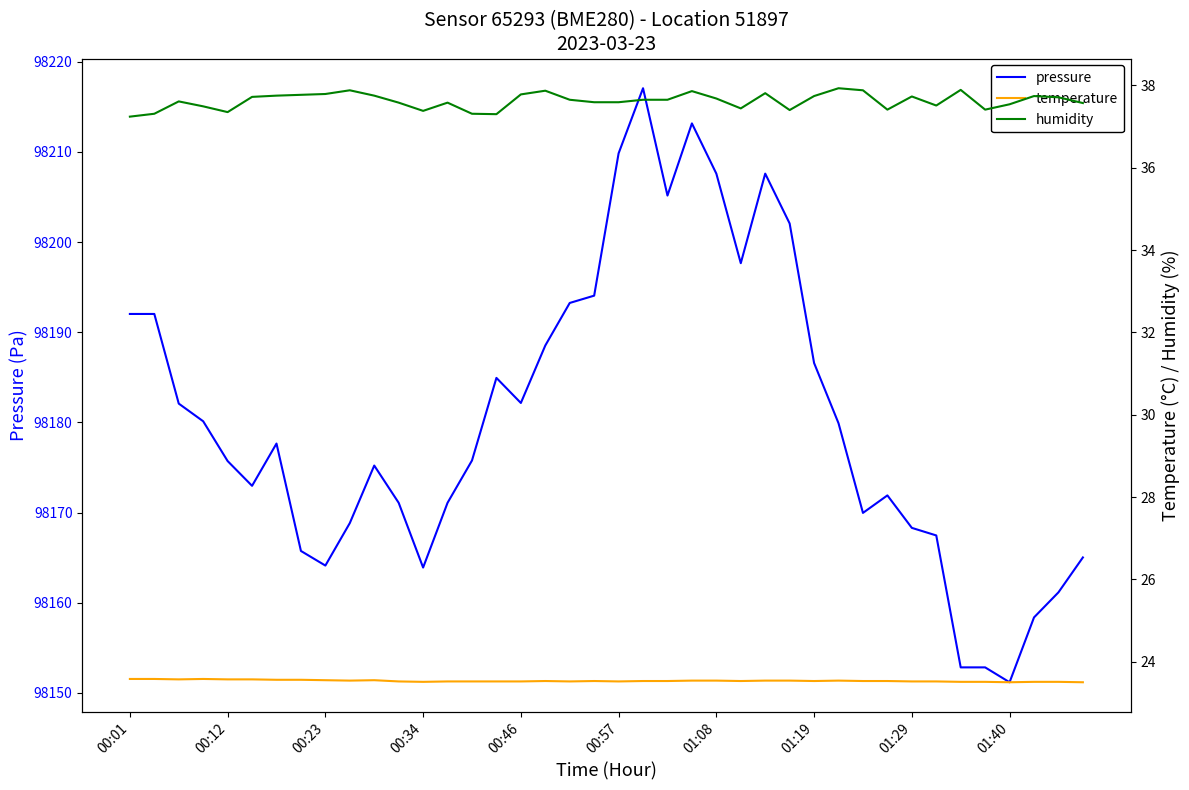

The humidity series shows 18.8 at 22. True or false?

False